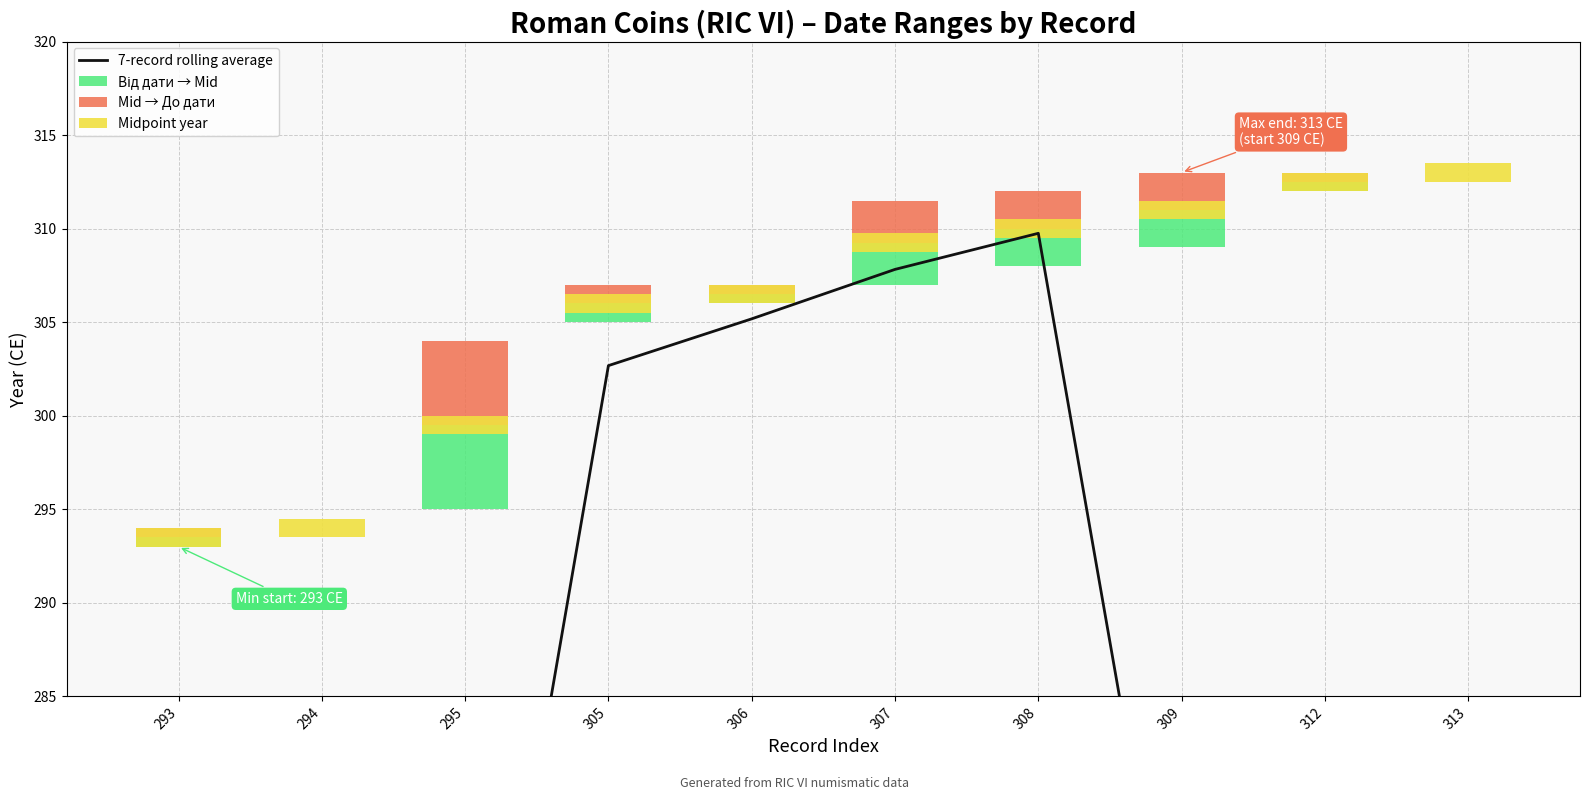

Count the number of data series in this chart.

4